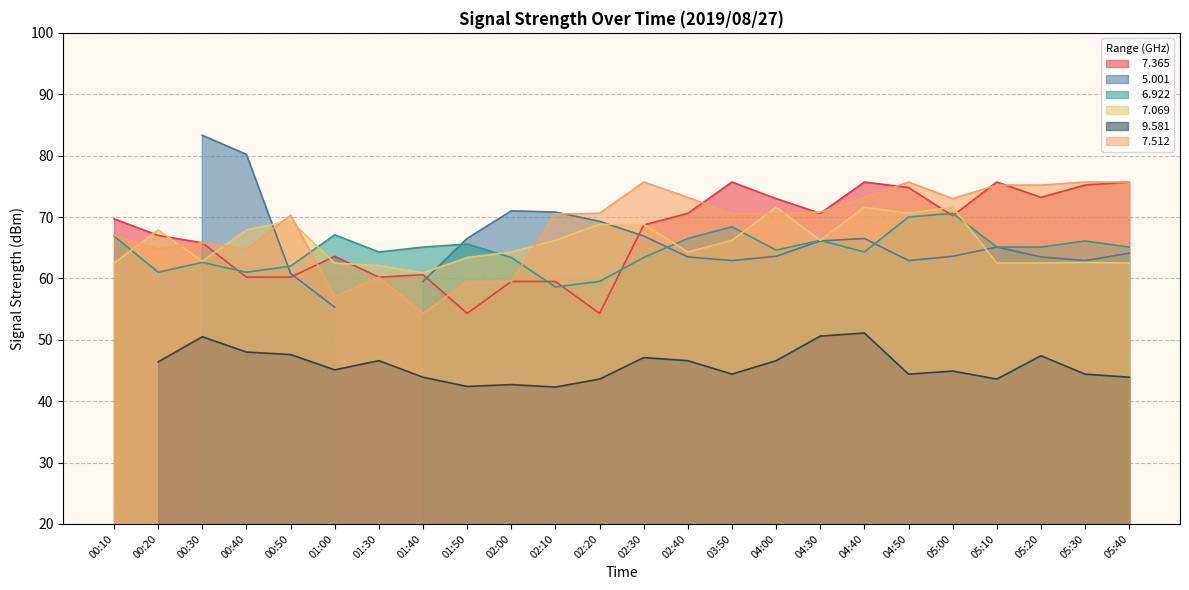

True or false:   7.069 has a value of 20.9 at 03:50.

False